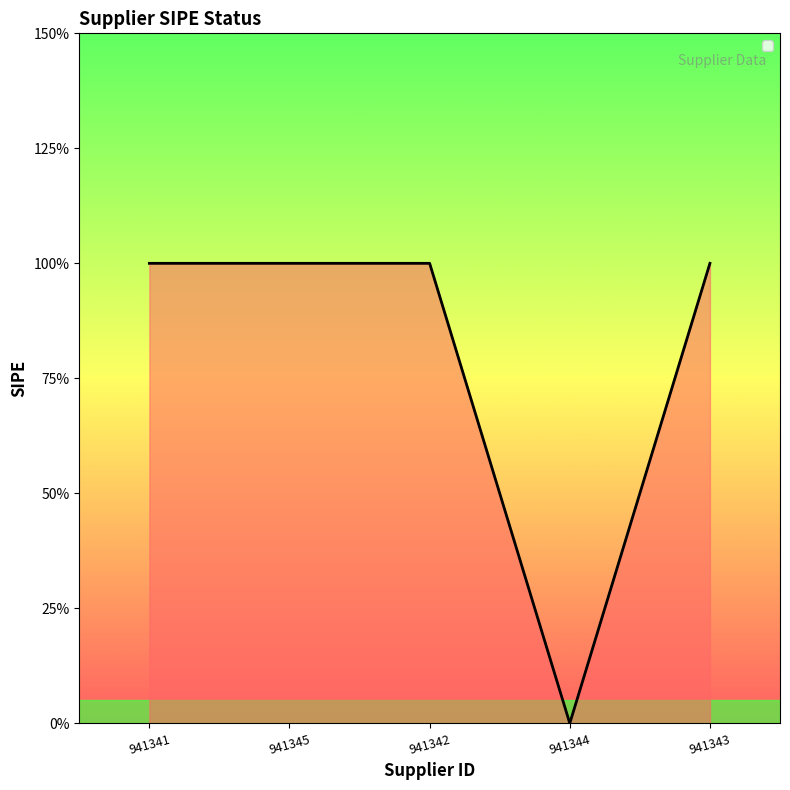

What is the change in value from 941344 to 941343?

+1